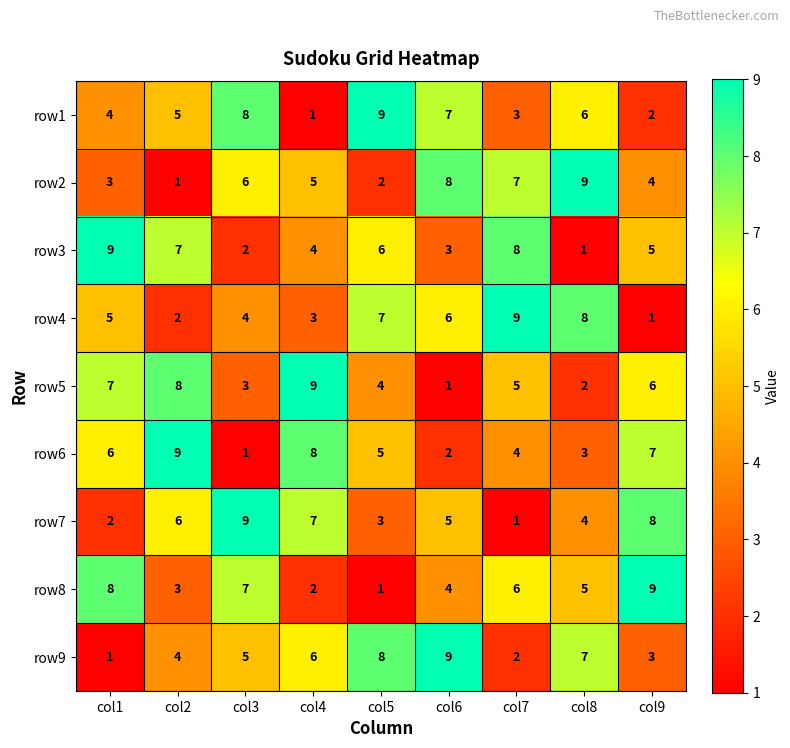

What is the smallest value displayed?

1